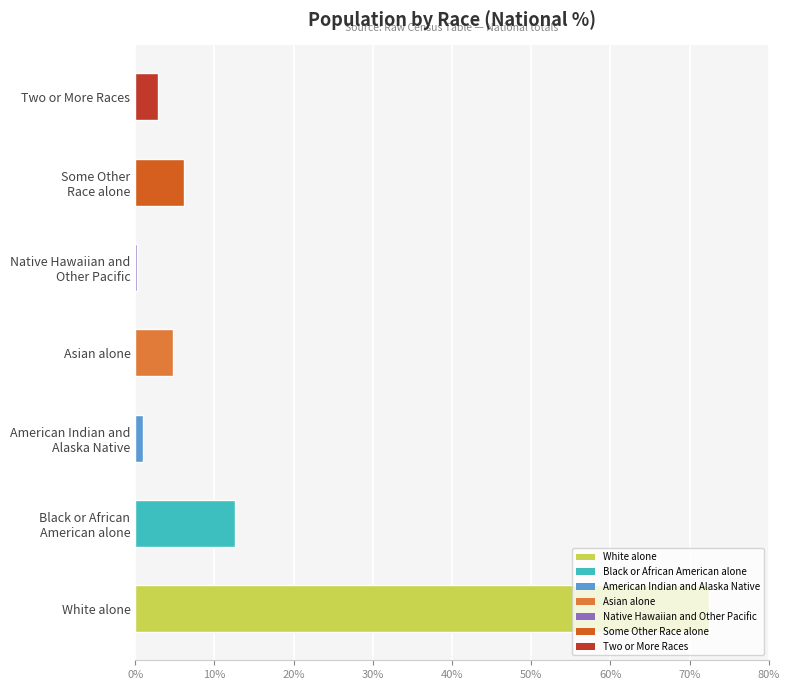

The chart shows a value of 126.7 at White alone. True or false?

False